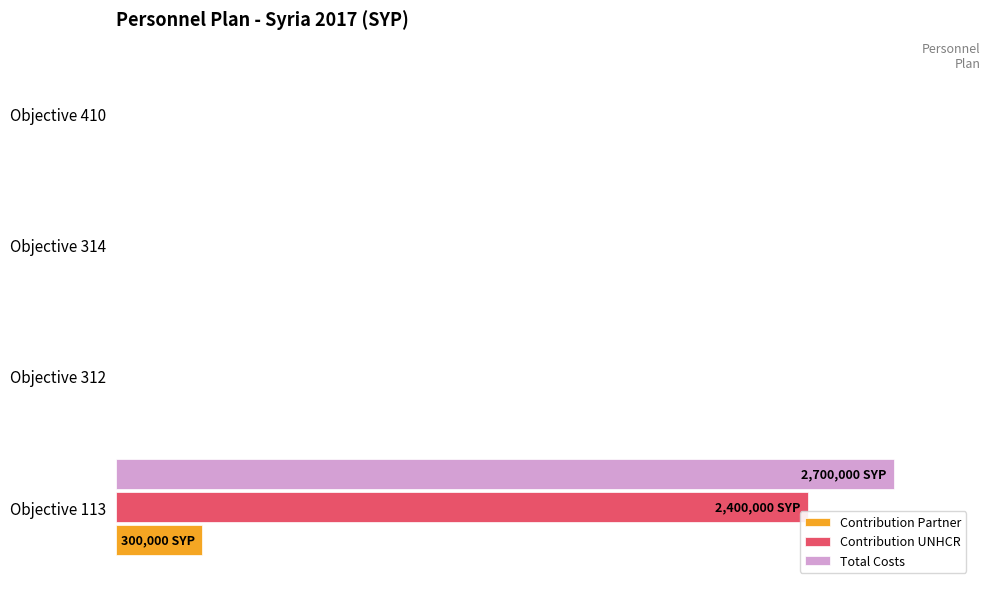

What are all the series names shown in the legend?

Contribution Partner, Contribution UNHCR, Total Costs